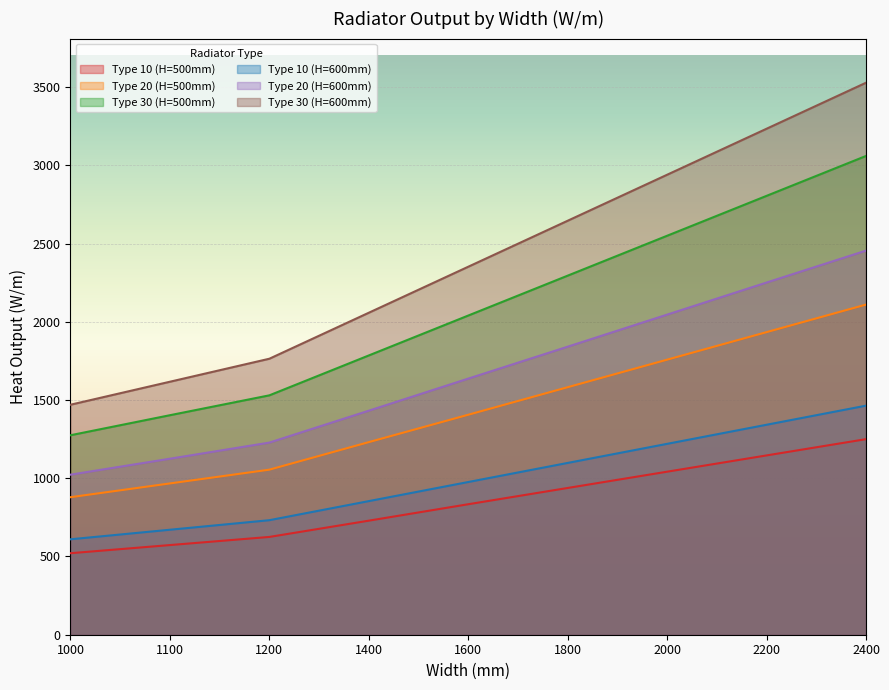

At which label is Type 10 (H=500mm) closest to 885?

1600